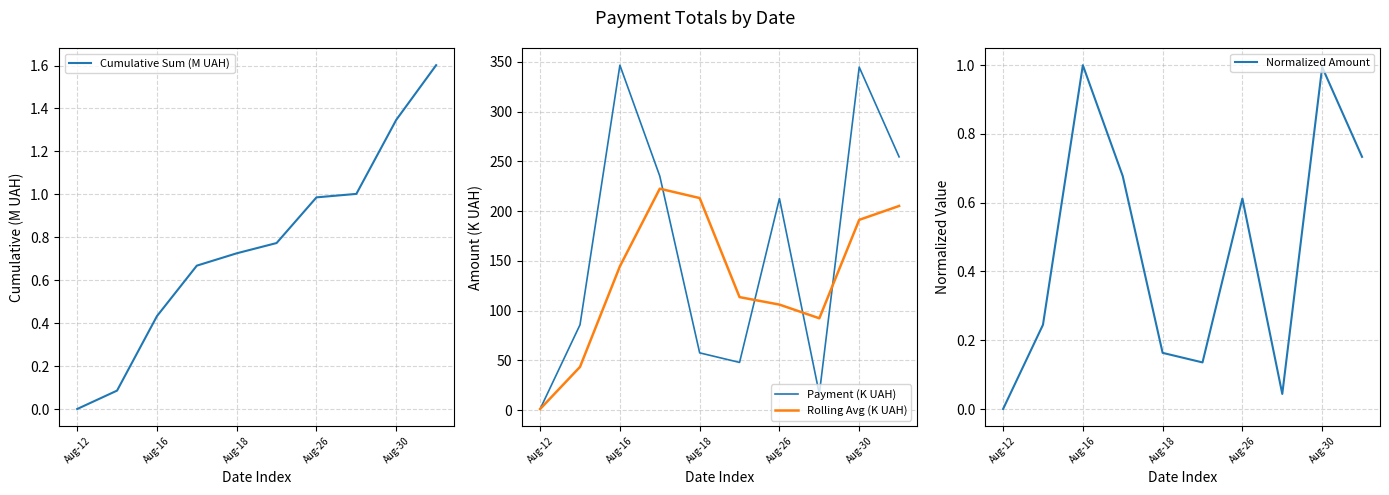

True or false: Rolling Avg (K UAH) and Cumulative Sum (M UAH) cross at least once.

False